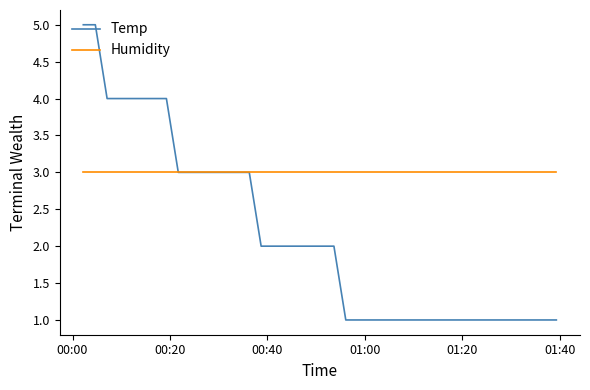

Which series has the largest range (max minus min)?

Temp